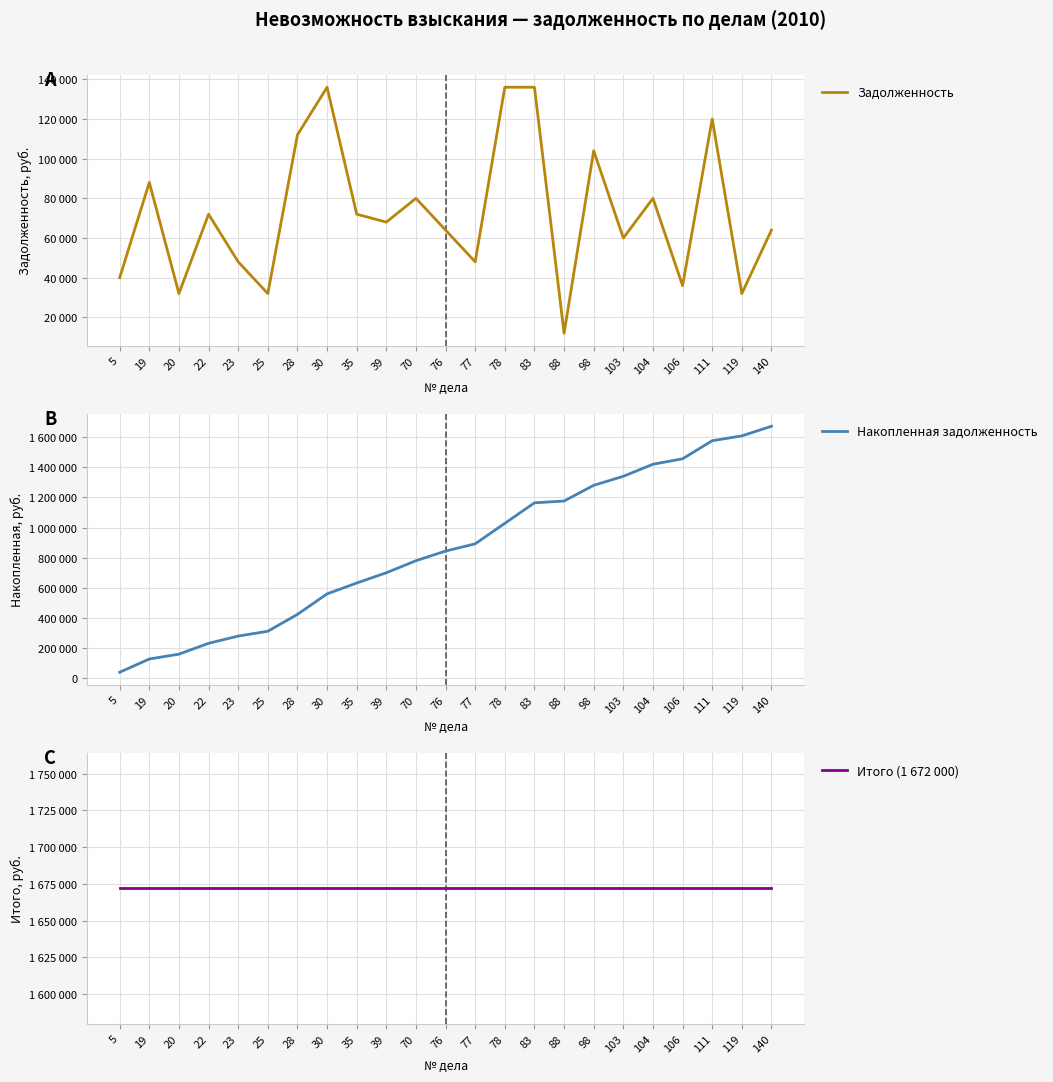

Count the number of categories in the chart.

23